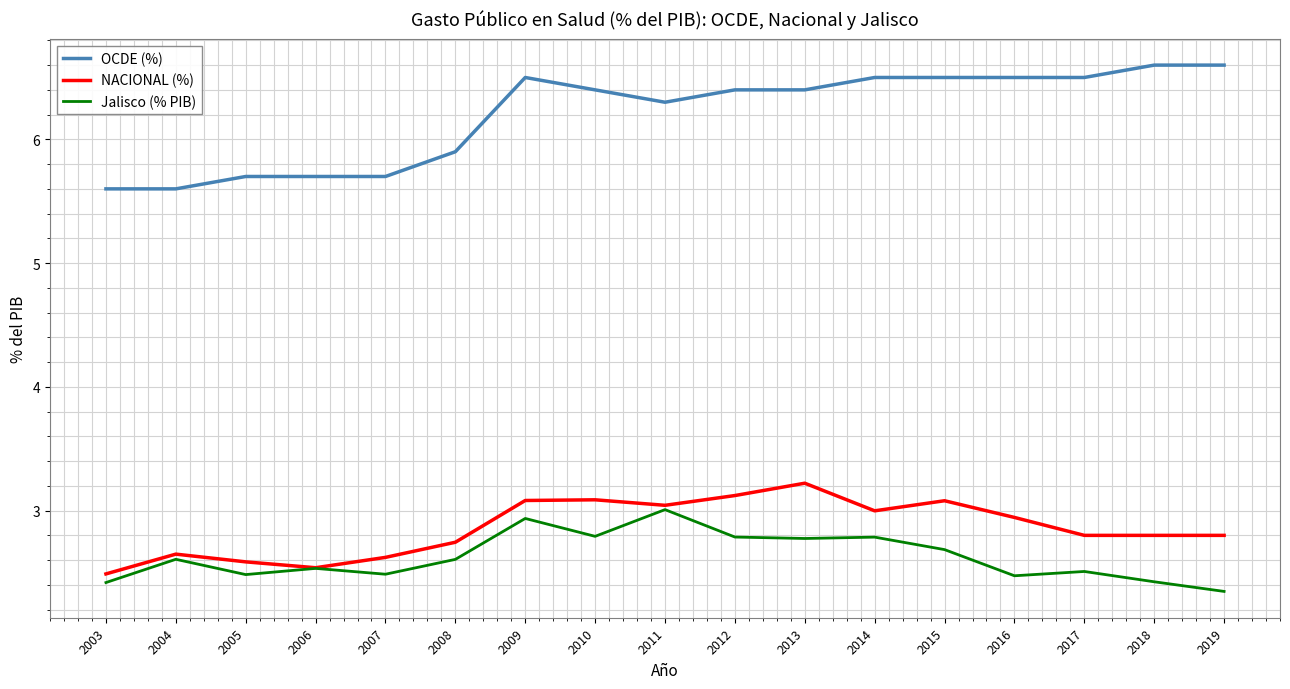

Is it true that OCDE (%) equals 6.6 at 2018?

True